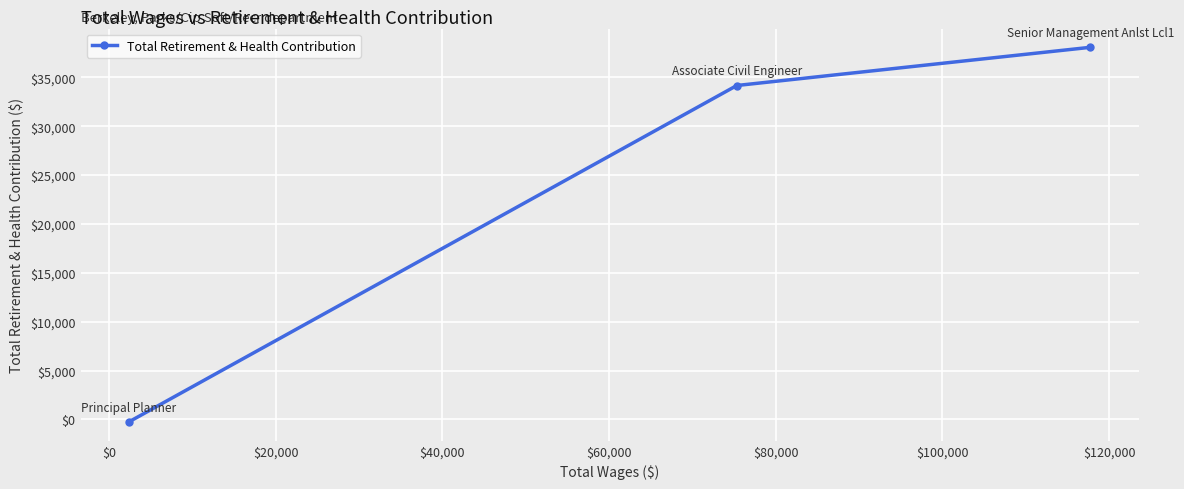

What is the maximum value shown in the chart?

38073